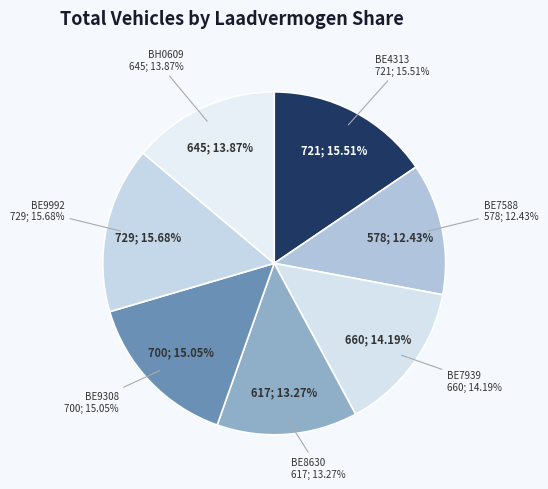

Rank the categories by value from lowest to highest.

BE7588, BE8630, BH0609, BE7939, BE9308, BE4313, BE9992